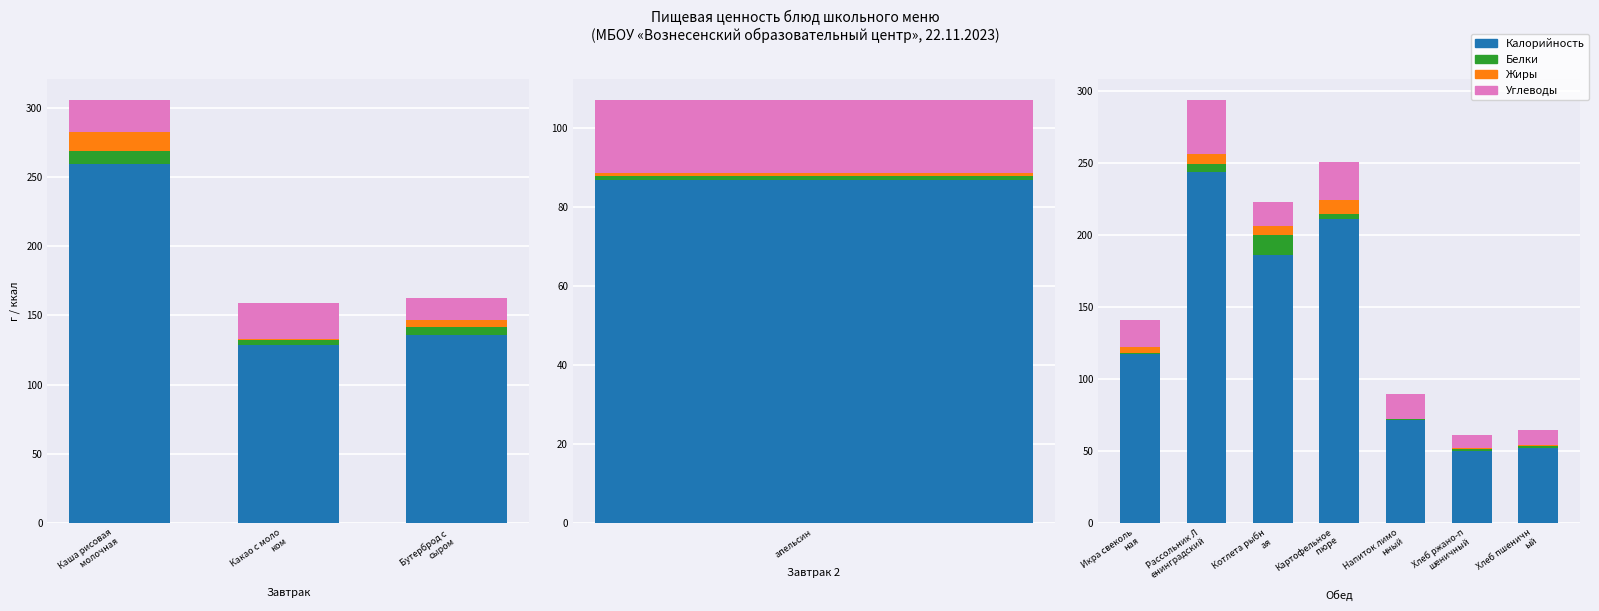

At which label does Углеводы first exceed 17?

Икра свеколь ная